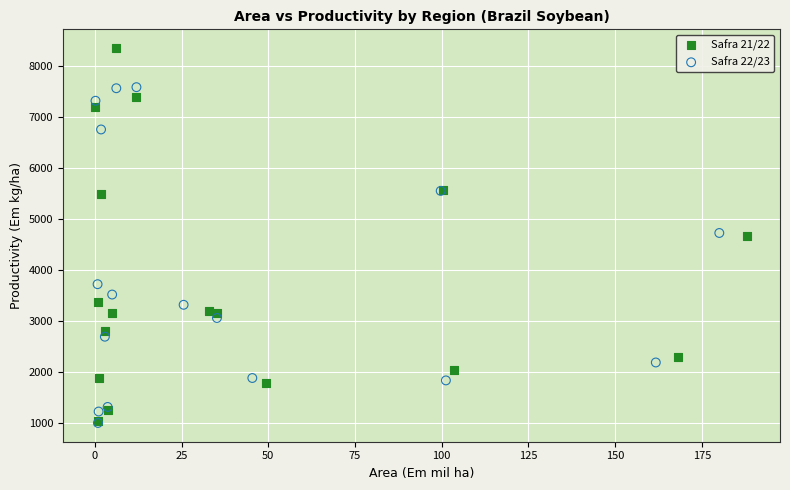

Which series has the largest Y range (max minus min)?

Safra 21/22